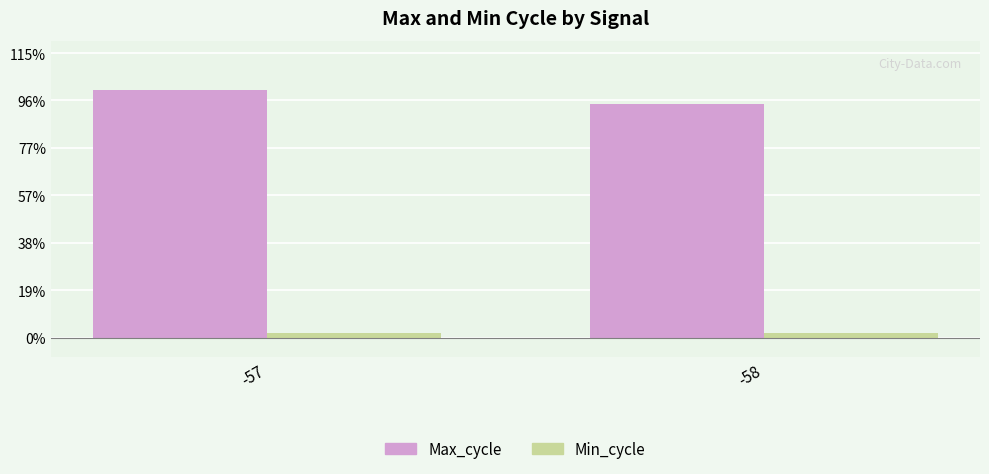

List the labels in order of Max_cycle value, smallest first.

-58, -57